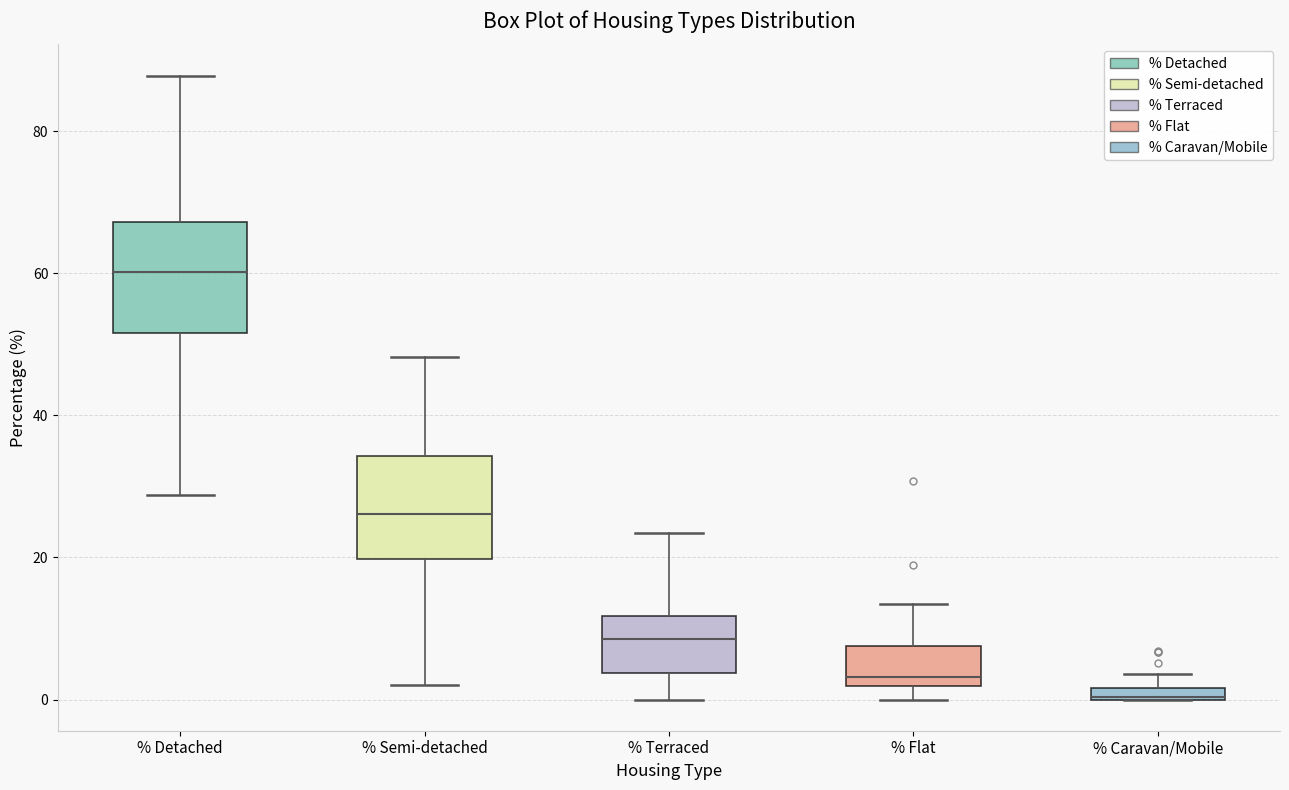

Where is the lower edge of the box for % Detached on the y-axis? The values are not printed on the chart, so give them approximately, as read against the axis.

52